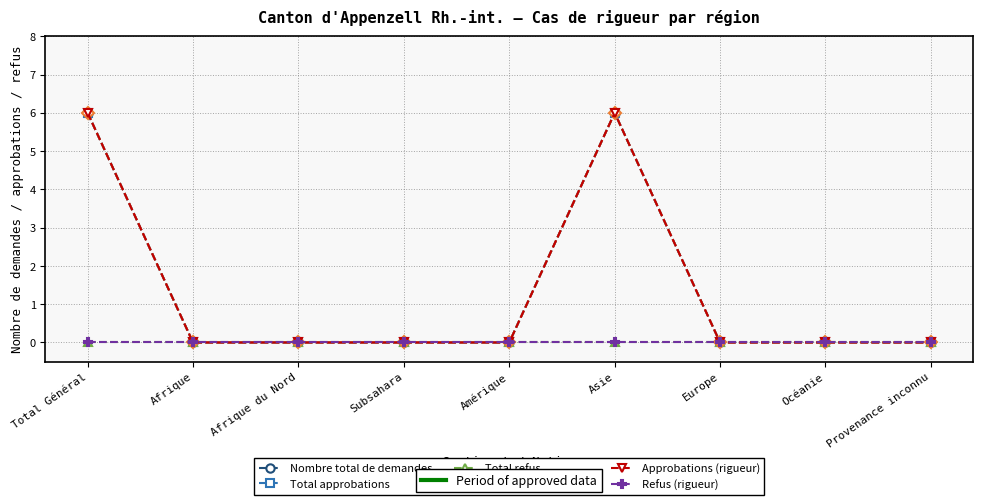

Reading left to right, what are all the values shown in this chart?

Nombre total de demandes: Total Général=6	Afrique=0	Afrique du Nord=0	Subsahara=0	Amérique=0	Asie=6	Europe=0	Océanie=0	Provenance inconnu=0
Total approbations: Total Général=6	Afrique=0	Afrique du Nord=0	Subsahara=0	Amérique=0	Asie=6	Europe=0	Océanie=0	Provenance inconnu=0
Total refus: Total Général=0	Afrique=0	Afrique du Nord=0	Subsahara=0	Amérique=0	Asie=0	Europe=0	Océanie=0	Provenance inconnu=0
Demandes (rigueur): Total Général=6	Afrique=0	Afrique du Nord=0	Subsahara=0	Amérique=0	Asie=6	Europe=0	Océanie=0	Provenance inconnu=0
Approbations (rigueur): Total Général=6	Afrique=0	Afrique du Nord=0	Subsahara=0	Amérique=0	Asie=6	Europe=0	Océanie=0	Provenance inconnu=0
Refus (rigueur): Total Général=0	Afrique=0	Afrique du Nord=0	Subsahara=0	Amérique=0	Asie=0	Europe=0	Océanie=0	Provenance inconnu=0